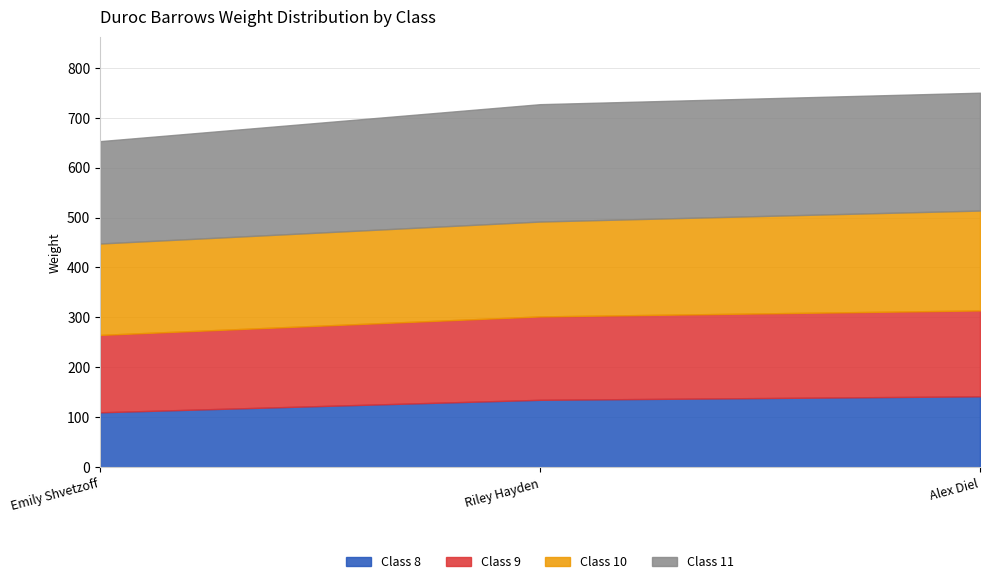

Where is Class 11 nearest to the value 220?

Emily Shvetzoff